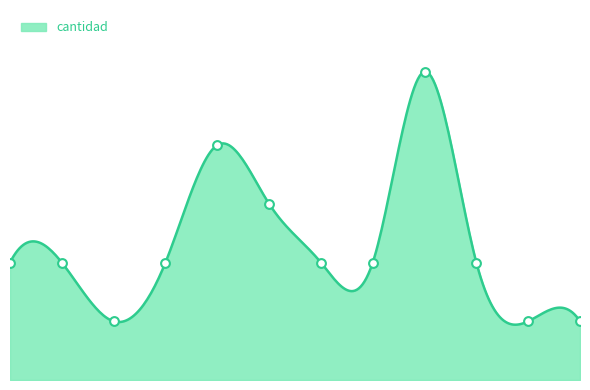

Approximately how many times larger is the value at 3 compared to 8?

0.5